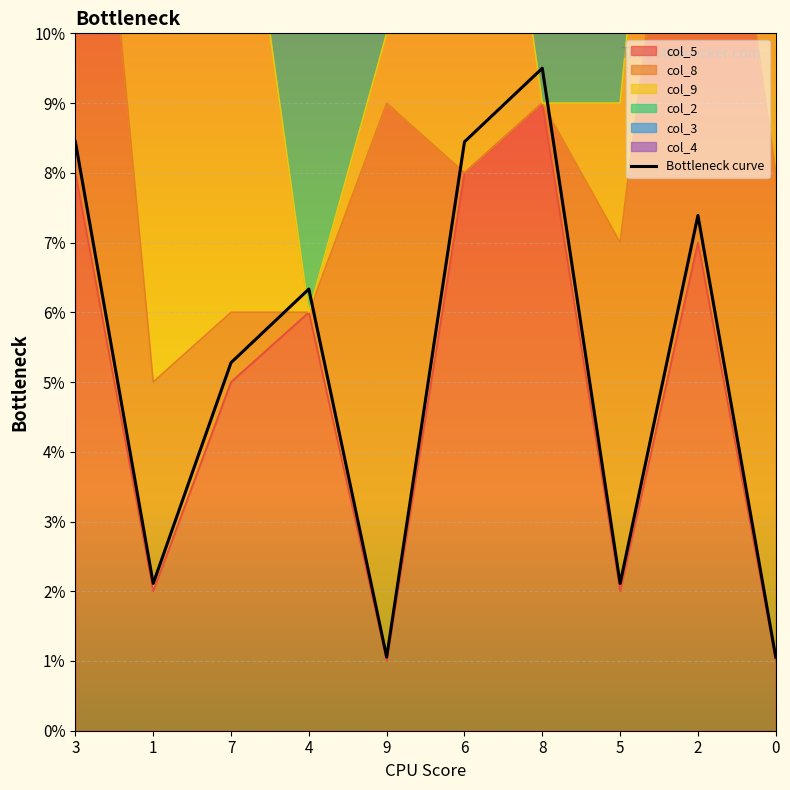

What is the change in value from 7 to 0?

-4.2